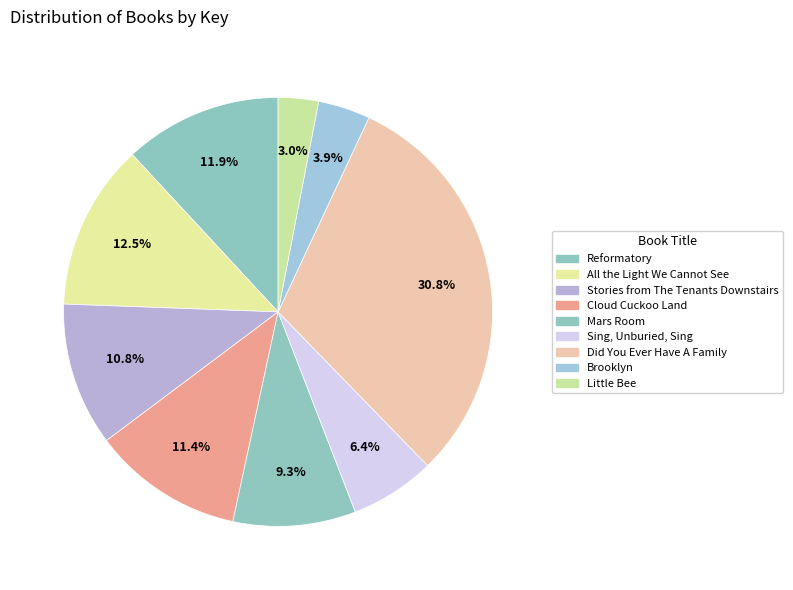

What percentage is the Little Bee slice, to the nearest percent?

3%